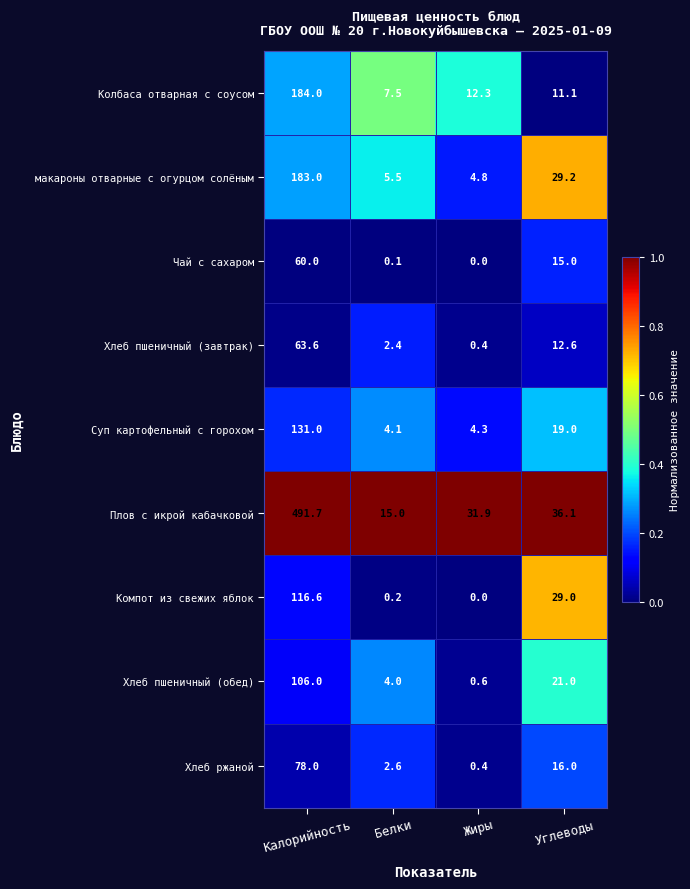

Which series has the largest total across all categories?

Плов с икрой кабачковой